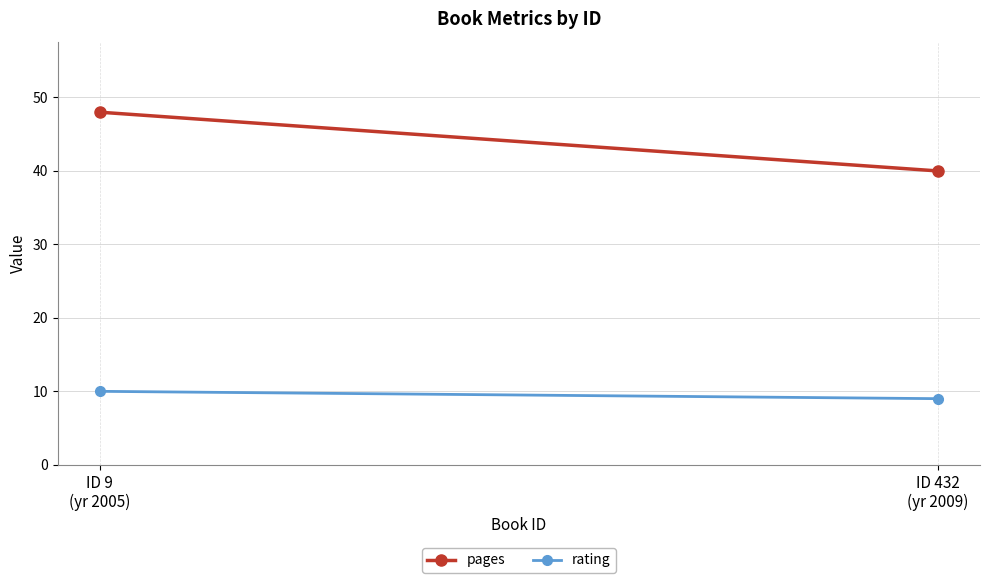

What are all the series names shown in the legend?

pages, rating